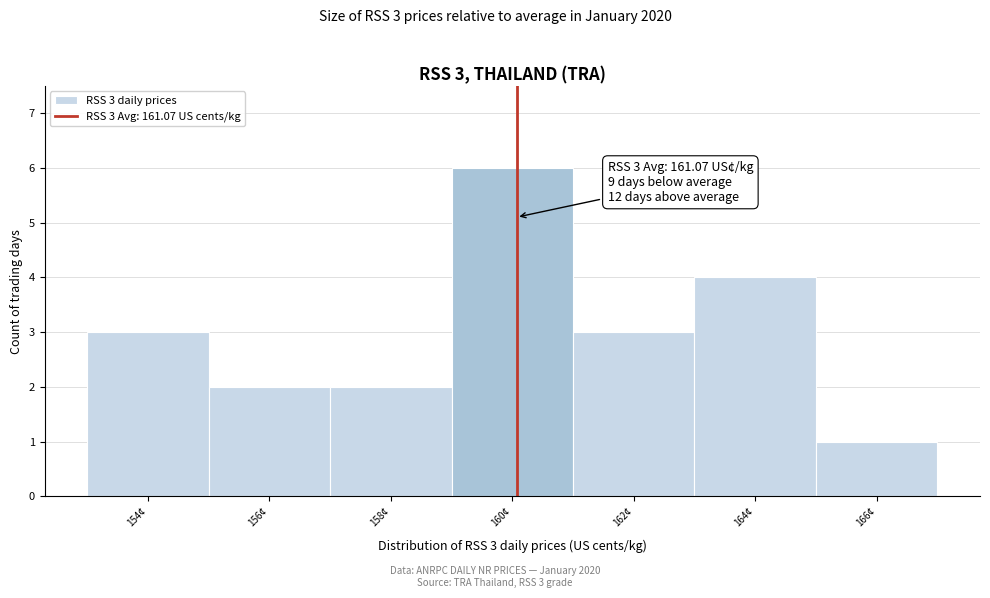

Reading left to right, transcribe all the data shown in this chart.

3	2	2	6	3	4	1